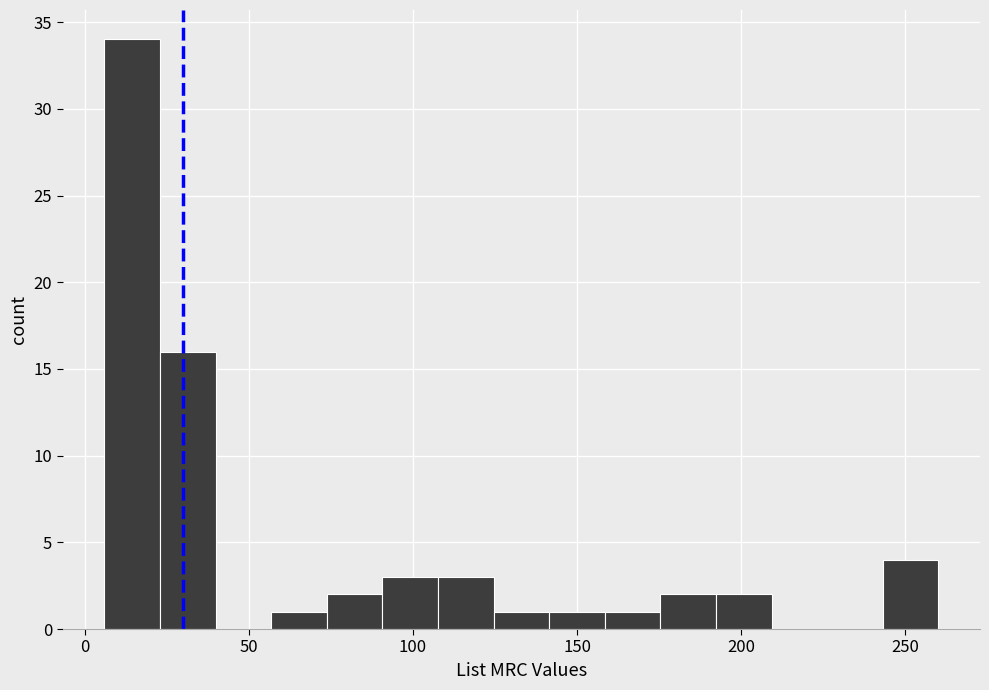

Read against the x-axis, roughly where is the centre of the tallest bar?

15